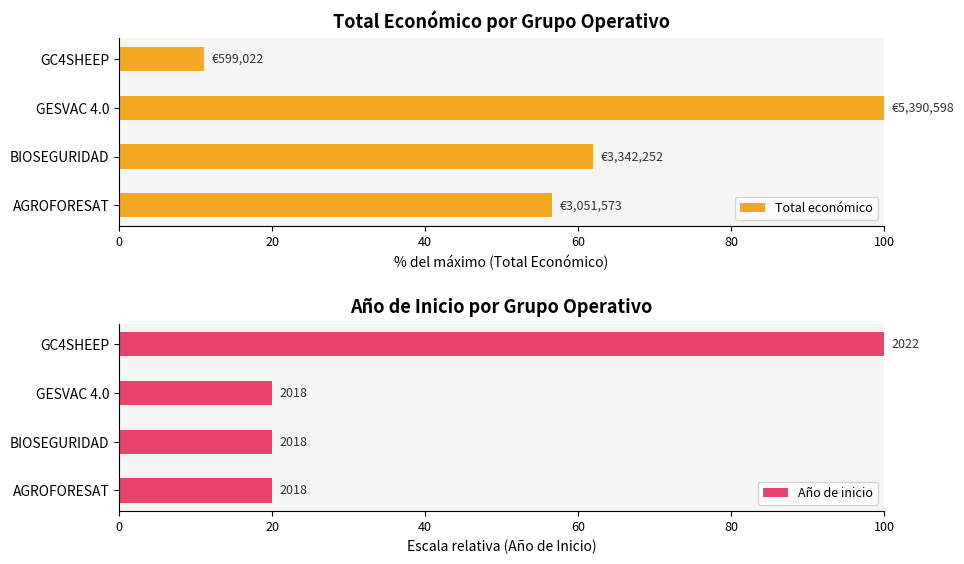

List the series in order of their peak value, highest first.

Total económico, Año de inicio